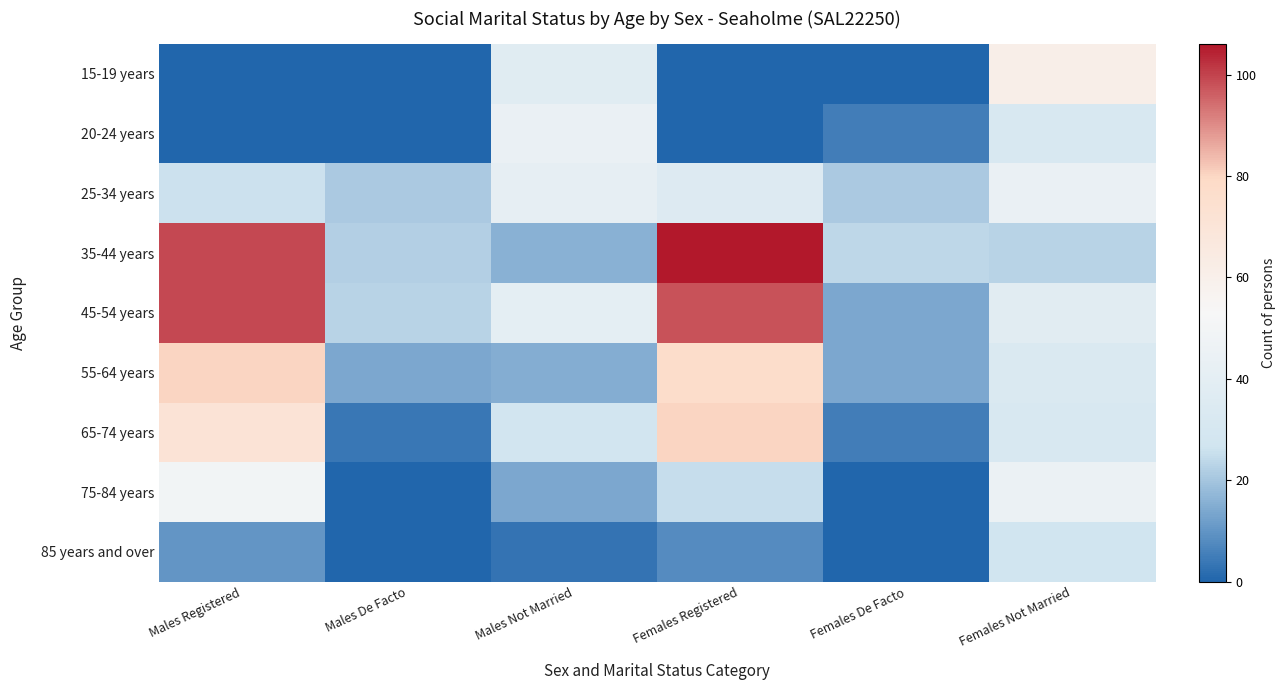

List the series in order of their peak value, highest first.

35-44 years, 45-54 years, 55-64 years, 65-74 years, 15-19 years, 75-84 years, 20-24 years, 25-34 years, 85 years and over